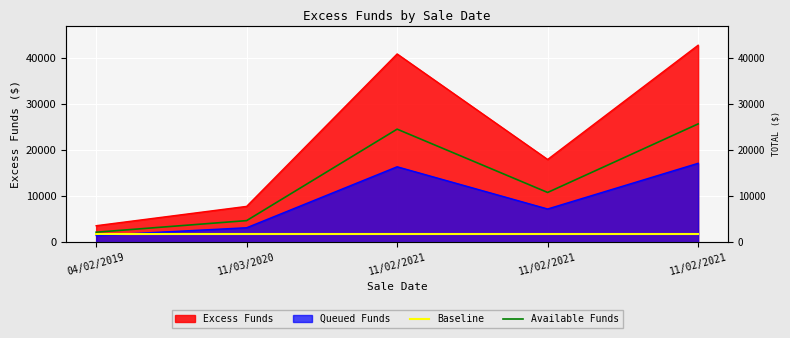

What is the average value of the Baseline series?

1770.5